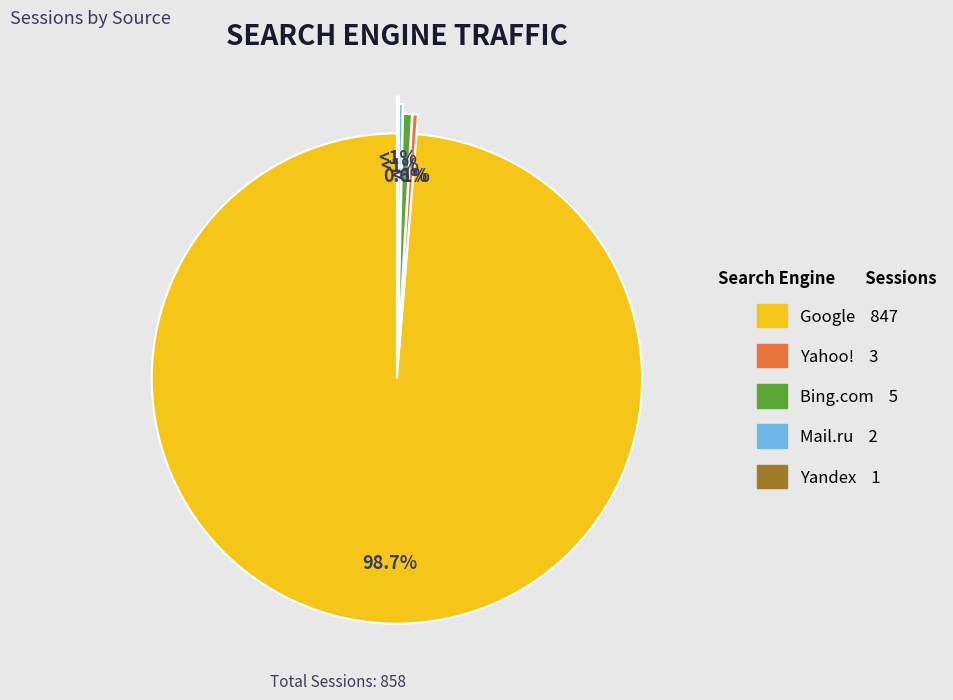

To the nearest percent, what is the average slice percentage?

20%